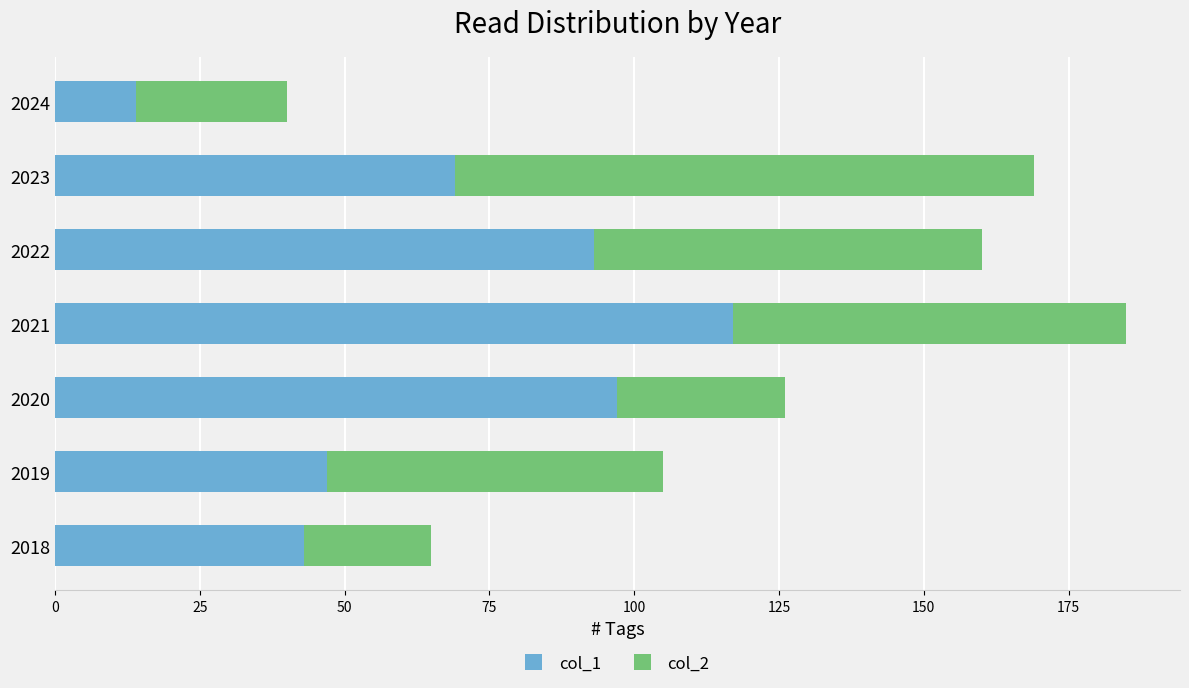

What is the total value across all series at 2019?

105